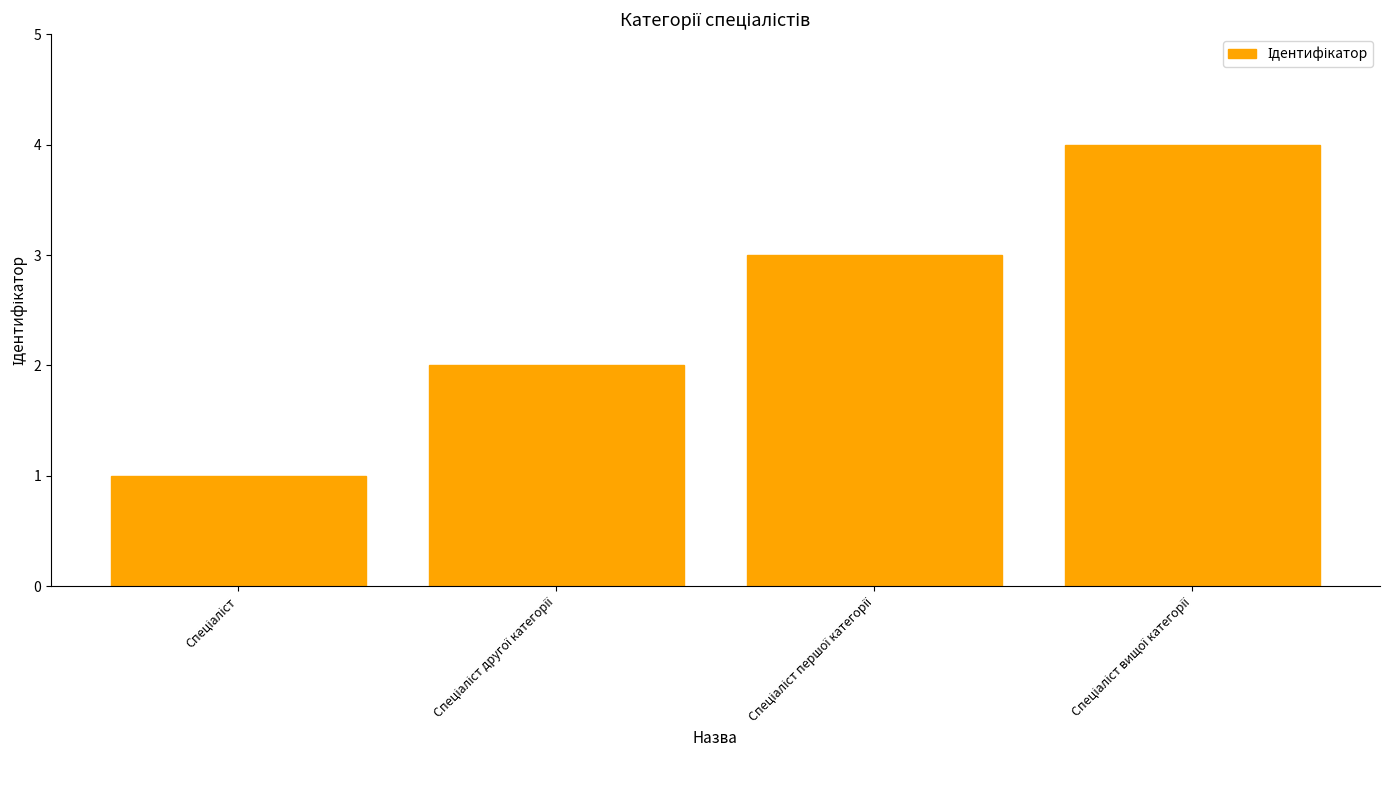

Reading right to left, list all the values displayed in this chart.

4	3	2	1